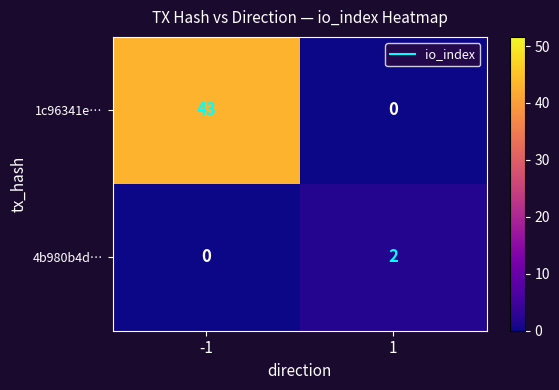

Reading left to right, extract all data points from this chart.

1c96341e…: 43	0
4b980b4d…: 0	2